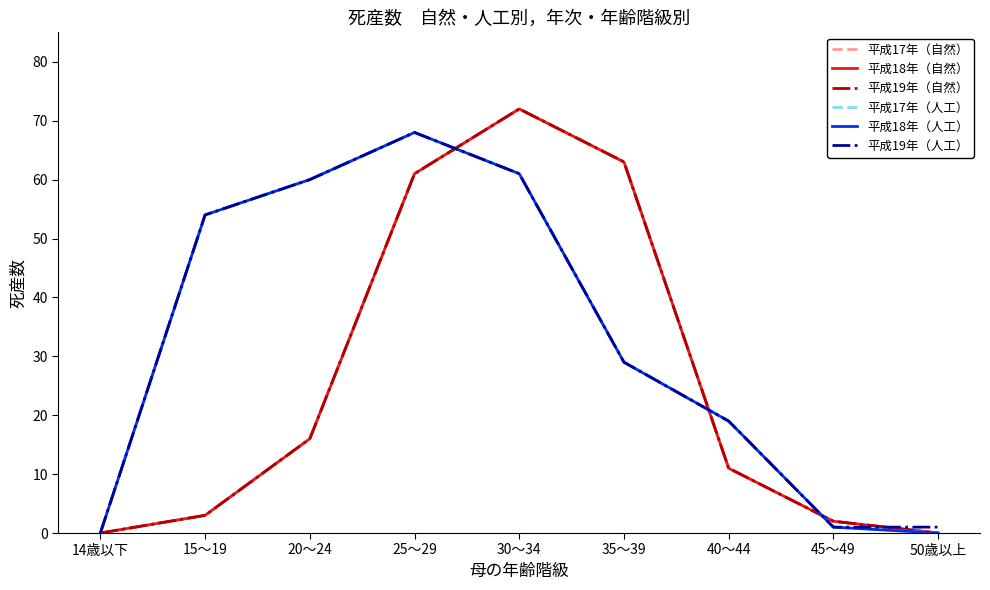

True or false: 平成17年（自然） and 平成19年（自然） intersect in this chart.

False